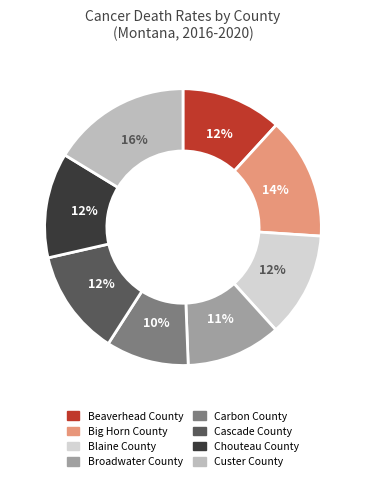

To the nearest percent, what is the difference between the Custer County and Blaine County slice percentages?

4%